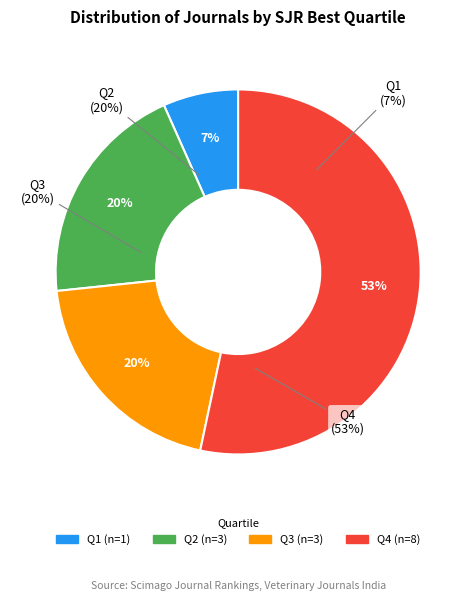

Between Q1 and Q3, which is larger?

Q3